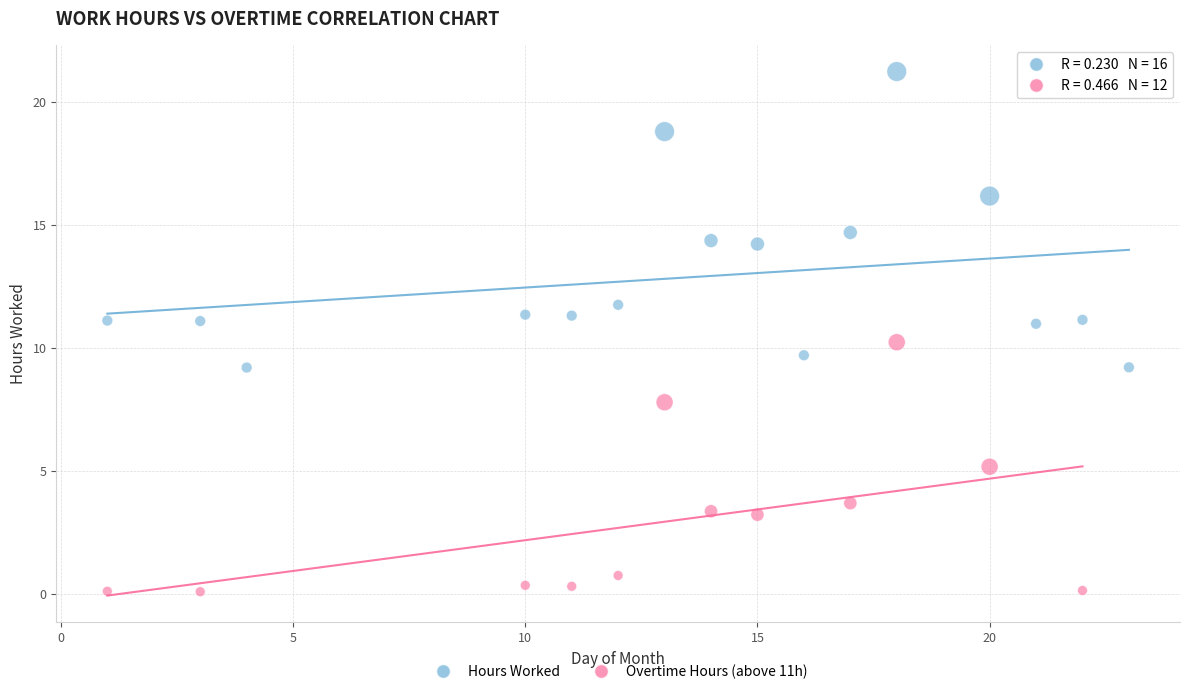

Which series contains the lowest Y value?

Overtime Hours (above 11h)